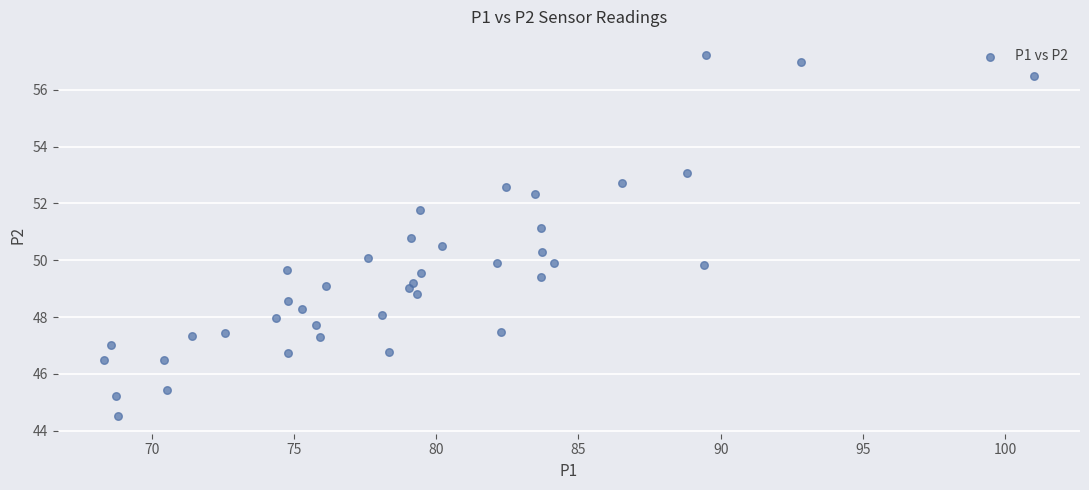

What is the range of X values (max minus min)?

32.7